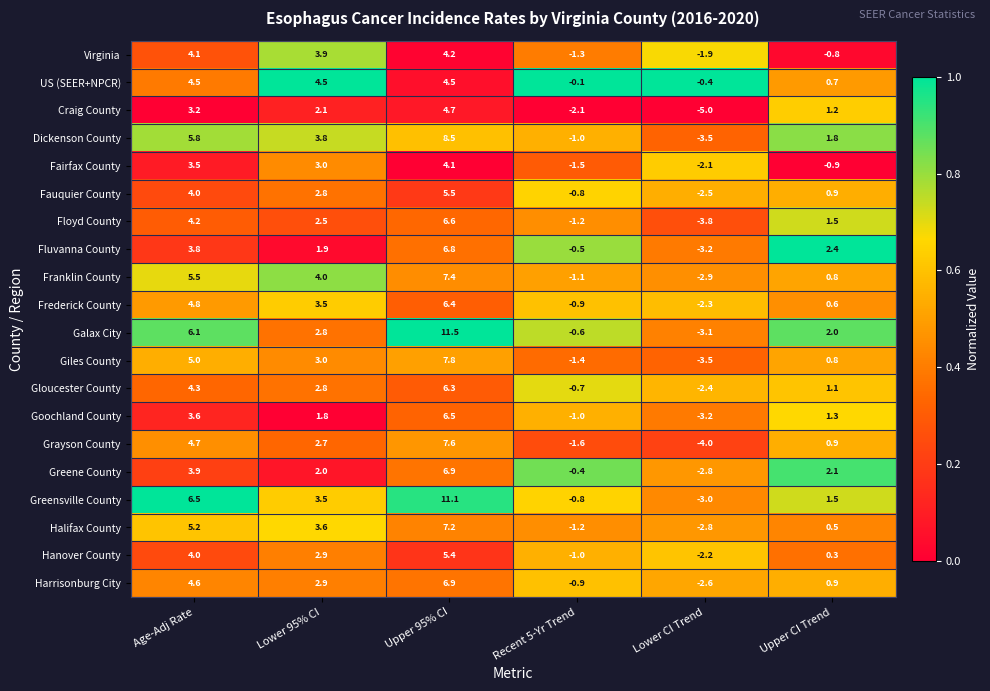

Which category has the lowest value across all series?

Lower CI Trend